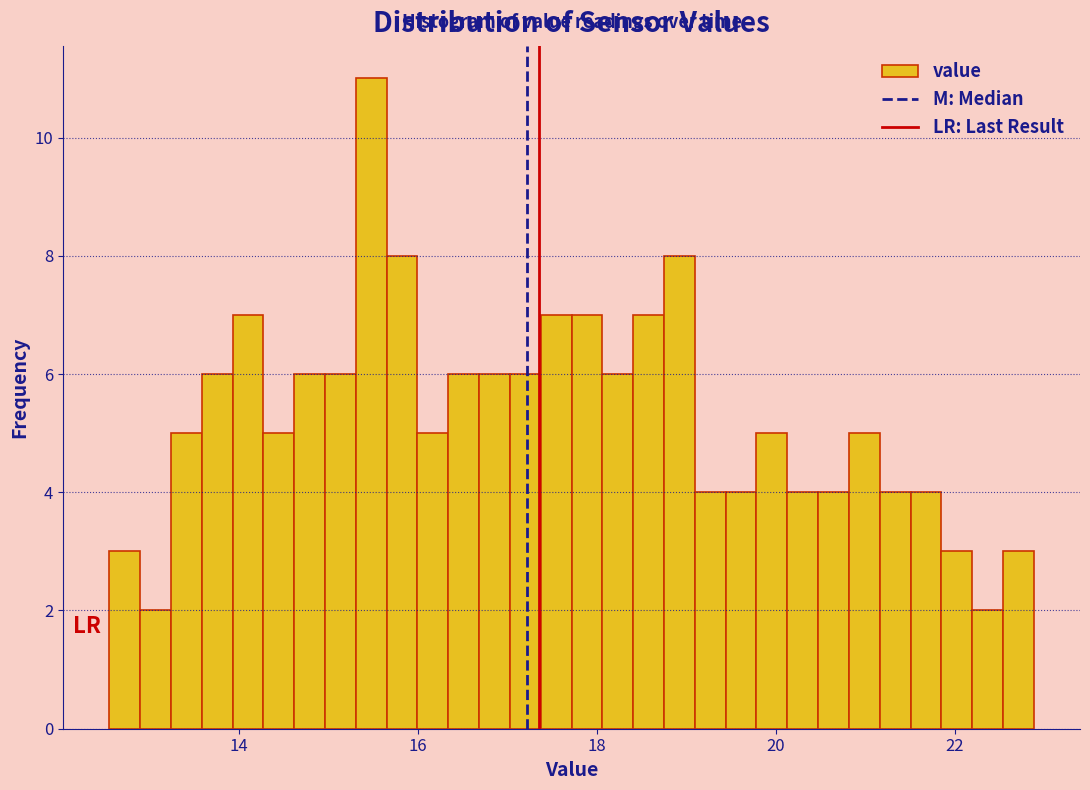

Around what value on the x-axis is the tallest bar? Give the approximate position of its centre, as read against the axis.

15.4